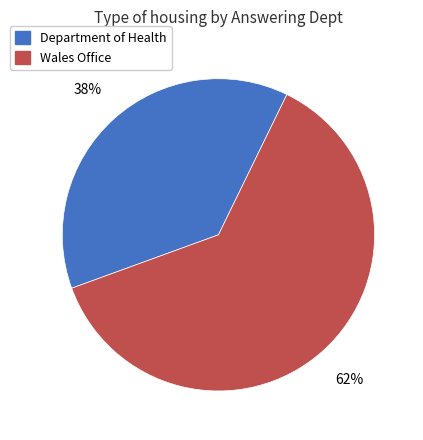

Is the sum of Department of Health and Wales Office greater than half?

Yes